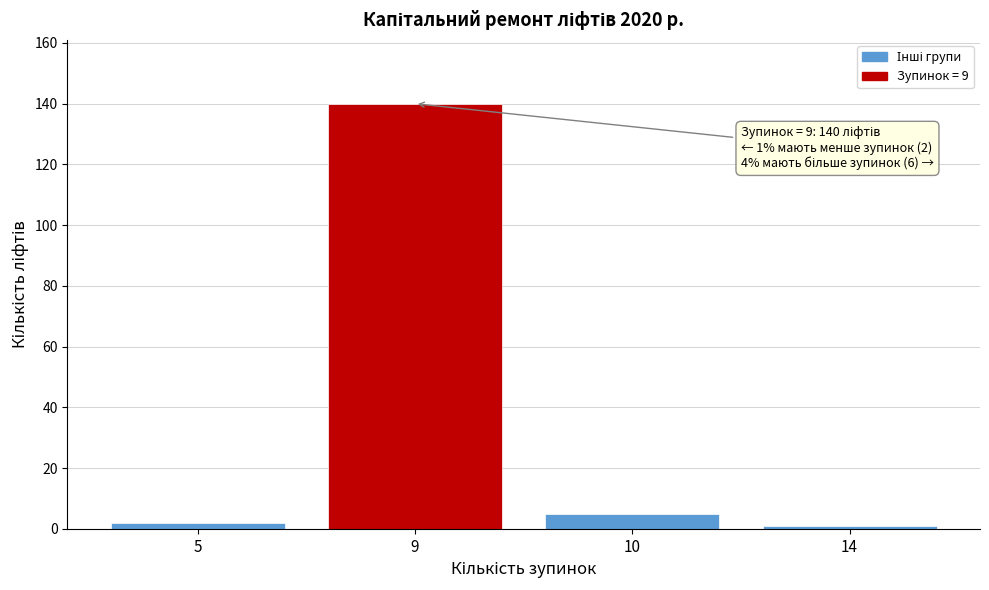

Reading left to right, what are all the values shown in this chart?

5=2	9=140	10=5	14=1